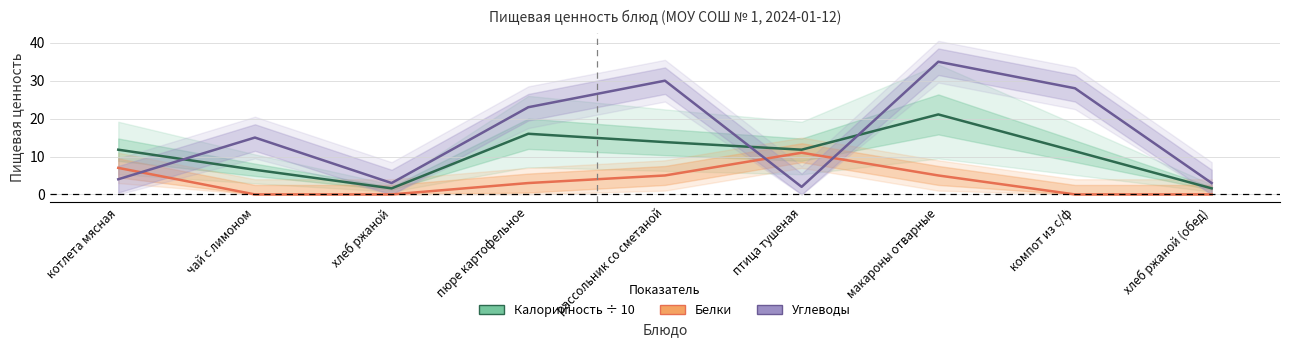

Does the chart display data point markers on the line(s)?

No